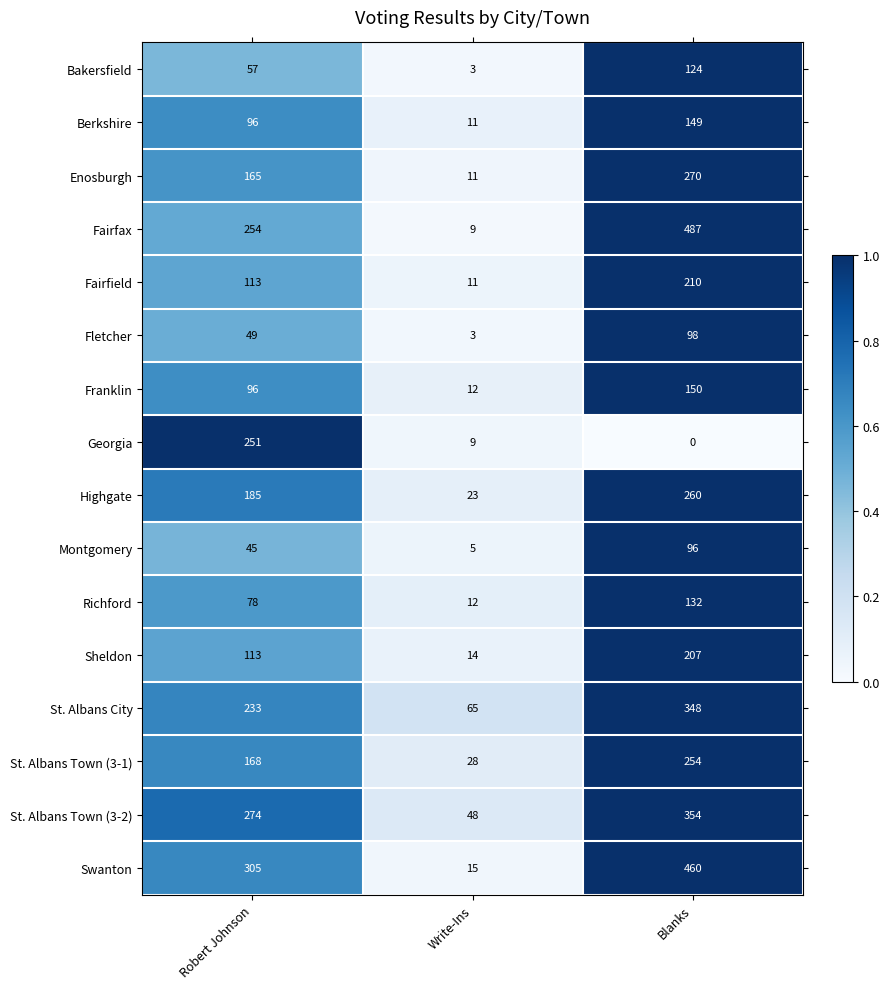

Where is Sheldon nearest to the value 110?

Robert Johnson